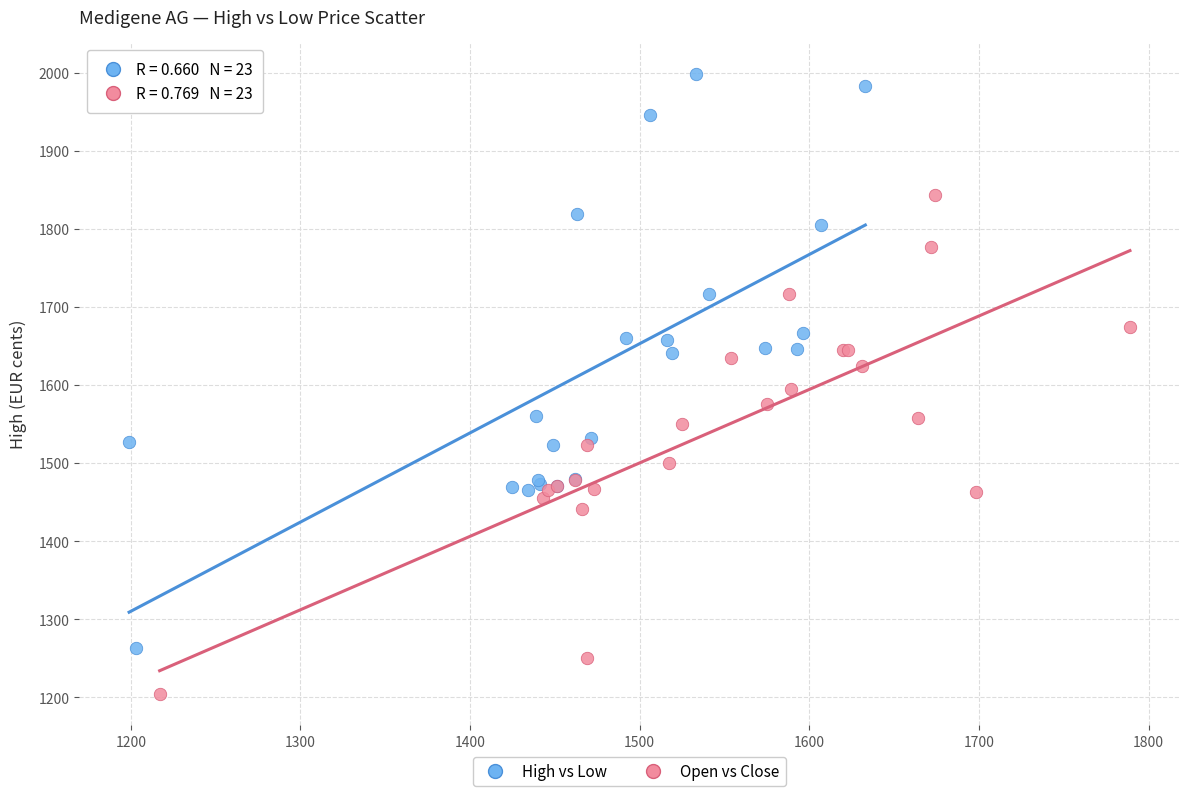

What are all the series names shown in the legend?

High vs Low, Open vs Close